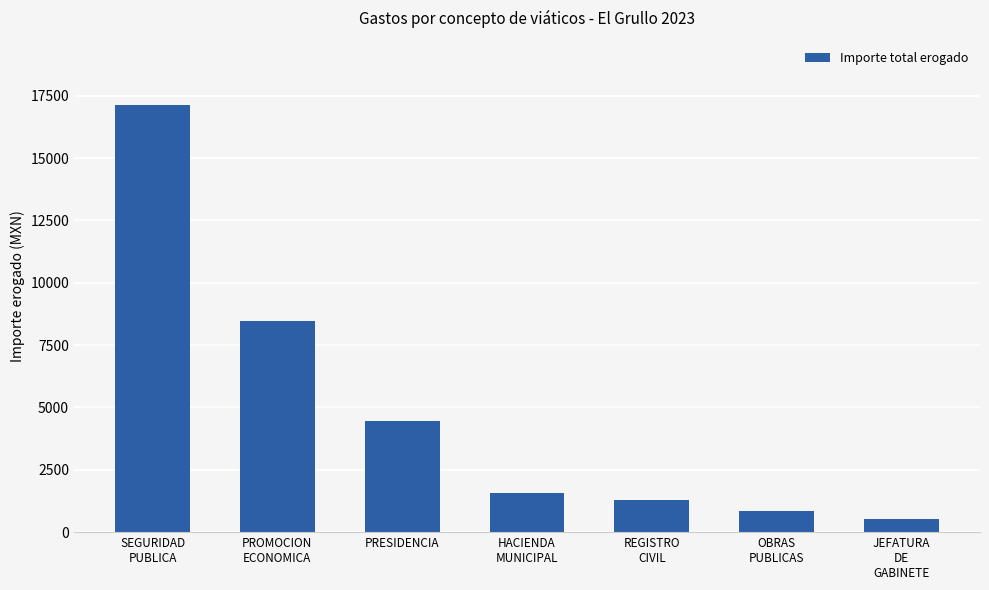

Reading left to right, list all the values displayed in this chart.

SEGURIDAD
PUBLICA=17135.2	PROMOCION
ECONOMICA=8471.0	PRESIDENCIA=4447.0	HACIENDA
MUNICIPAL=1572.0	REGISTRO
CIVIL=1295.0	OBRAS
PUBLICAS=853.0	JEFATURA
DE
GABINETE=533.0